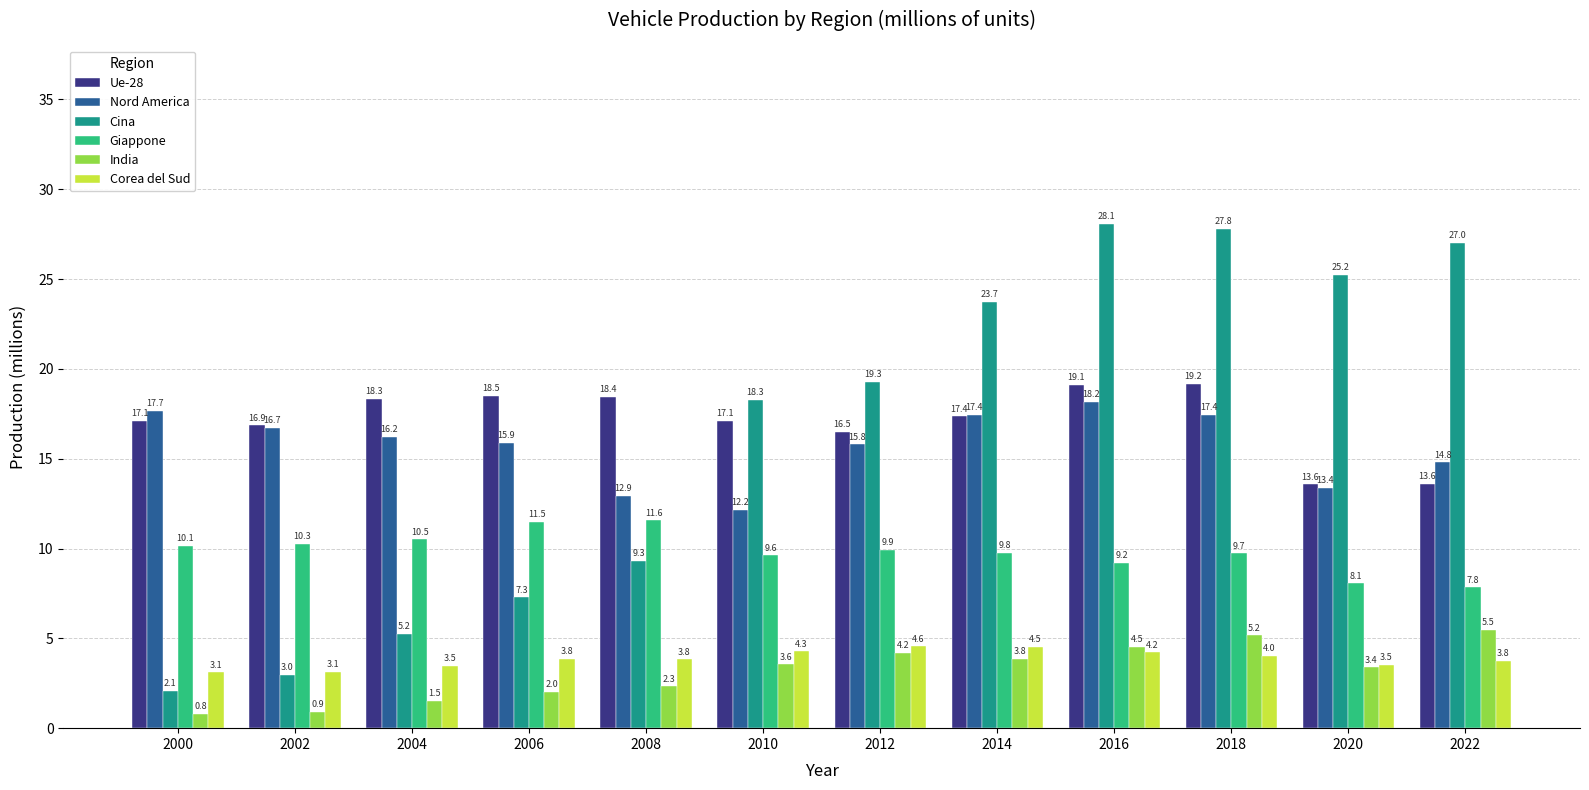

How many bars are there in total?

72